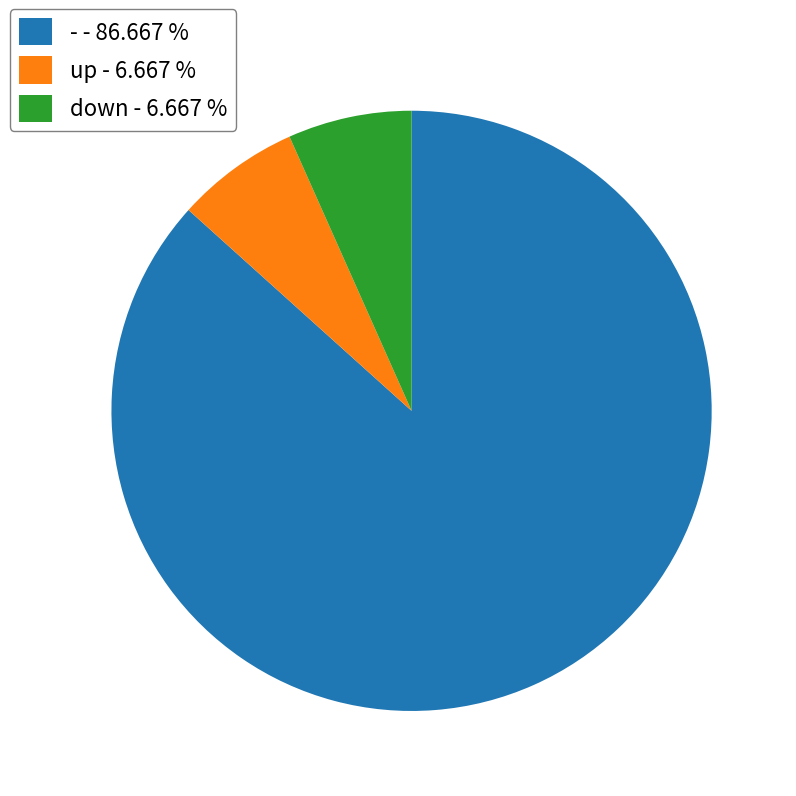

Is the sum of - - 86.667 % and up - 6.667 % greater than half?

Yes